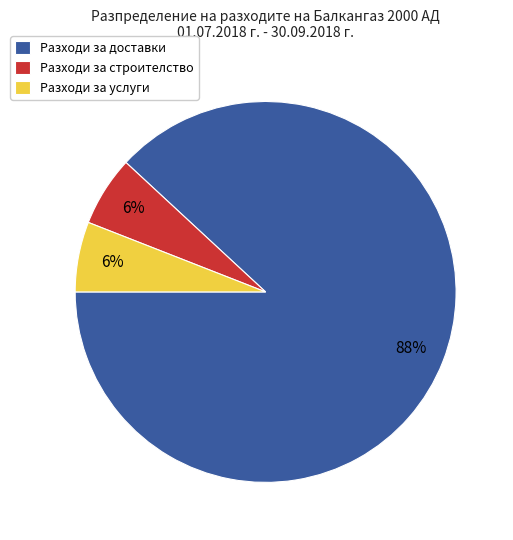

The Разходи за доставки slice represents 88% of the pie. True or false?

True